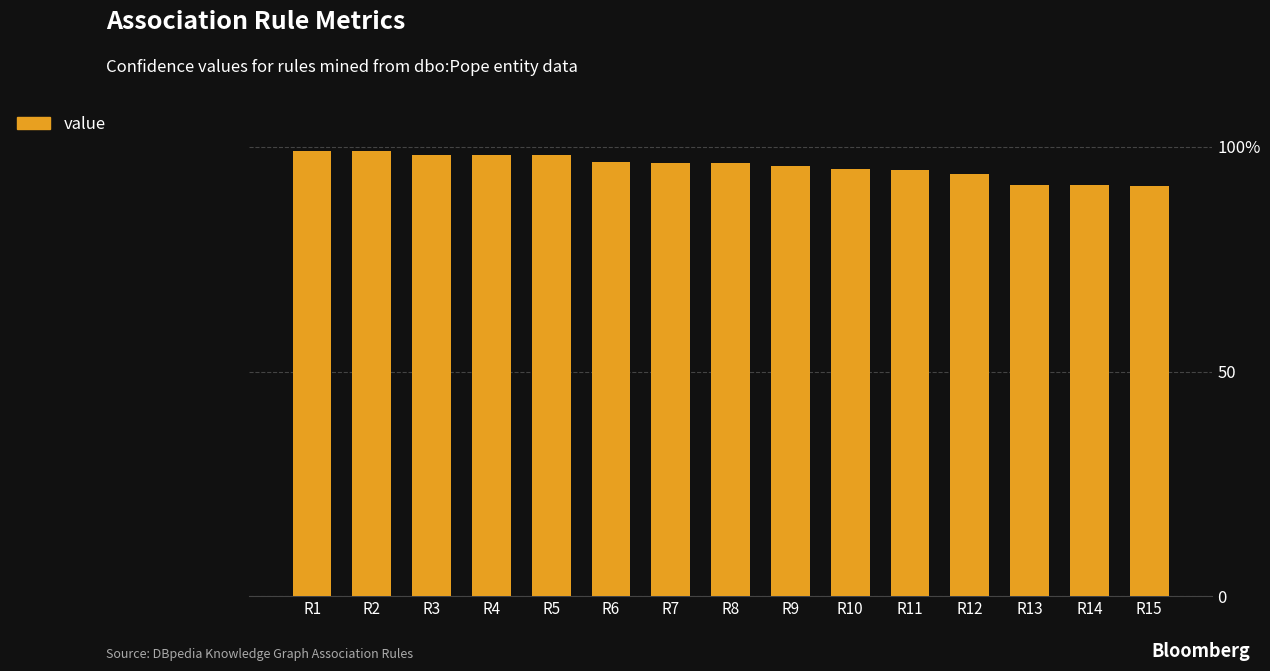

What is the ratio of the value at R2 to the value at R9?

1.0